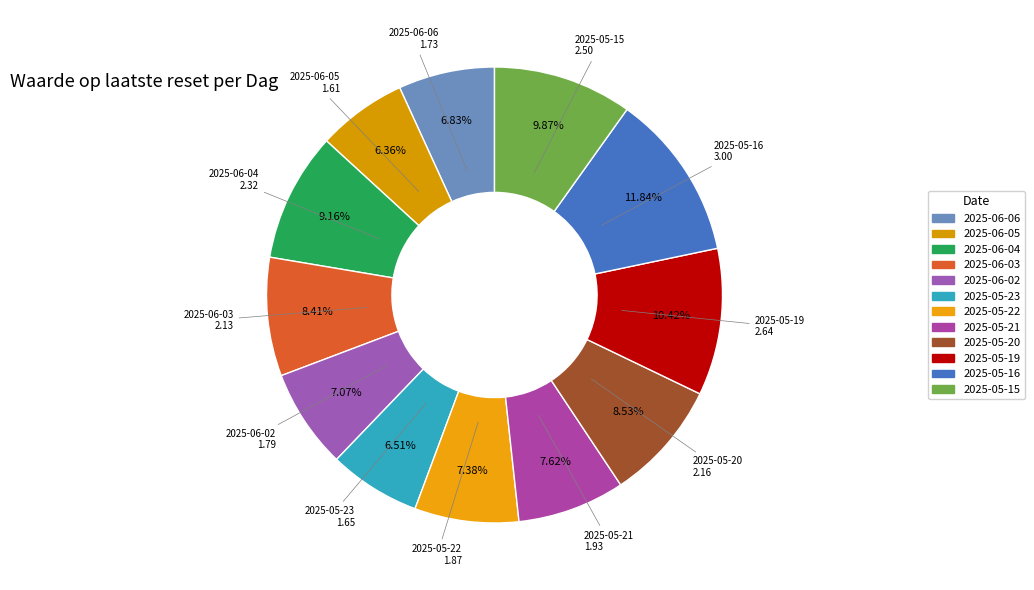

Does any single category account for the majority?

No